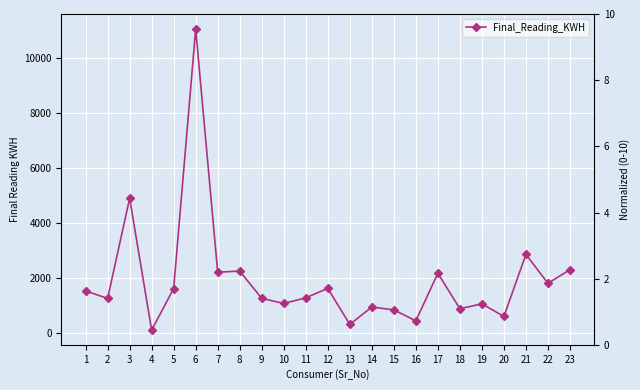

At which category does the chart reach its minimum across all series?

4